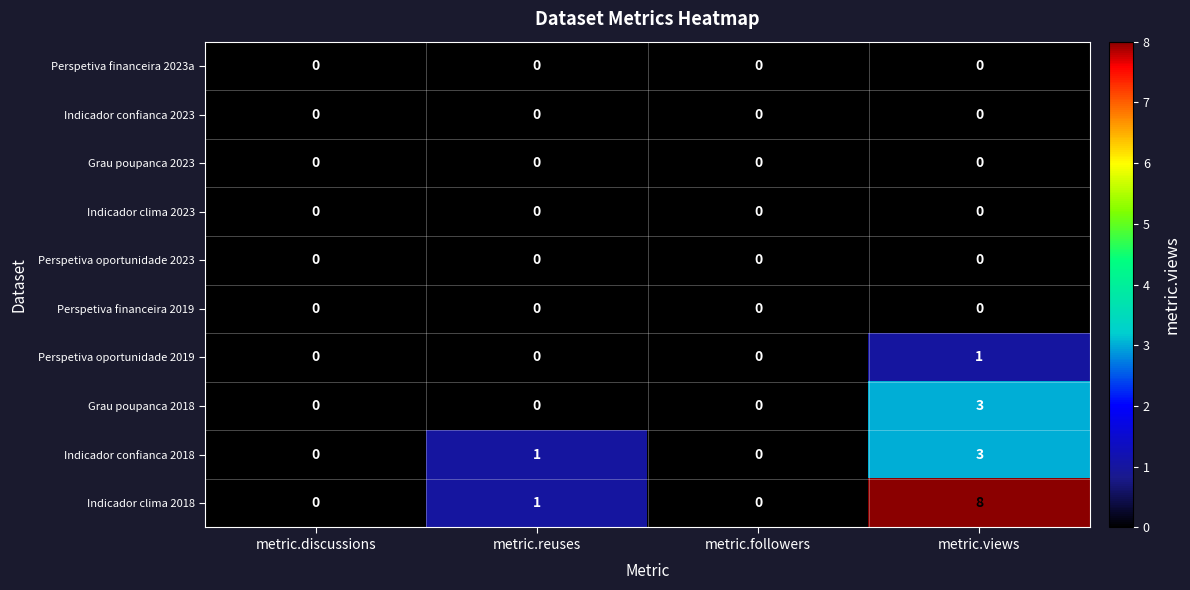

What is the total value across all series at metric.views?

15